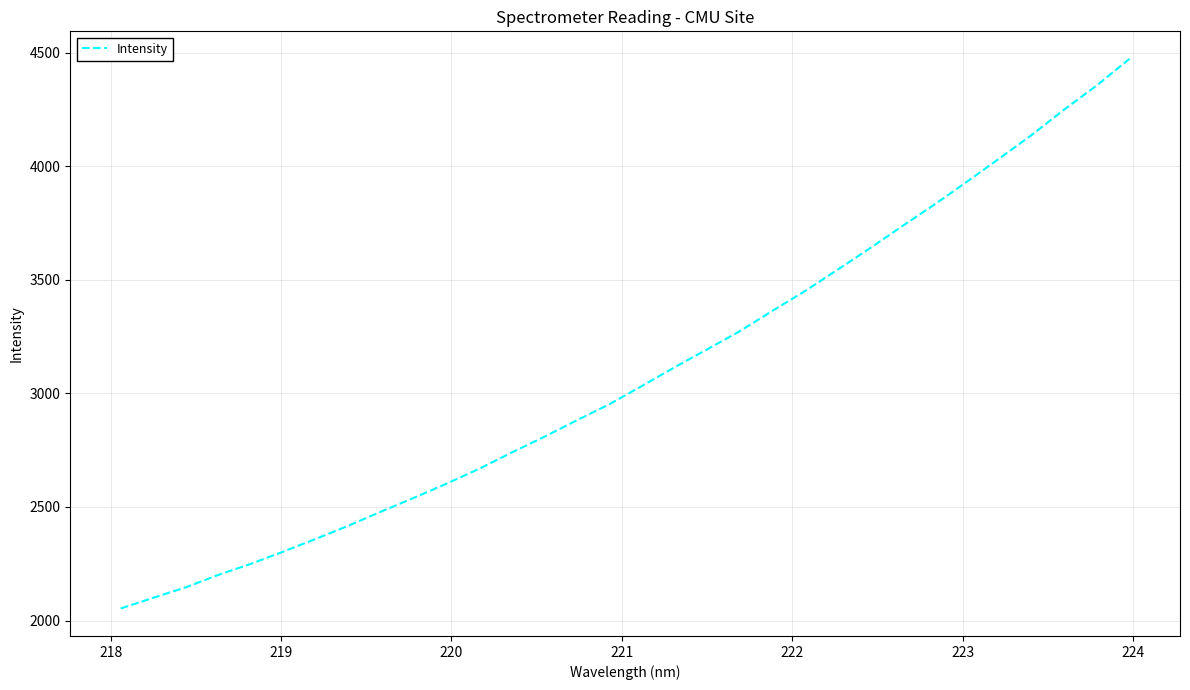

What is the difference between the maximum and minimum values?

2420.6